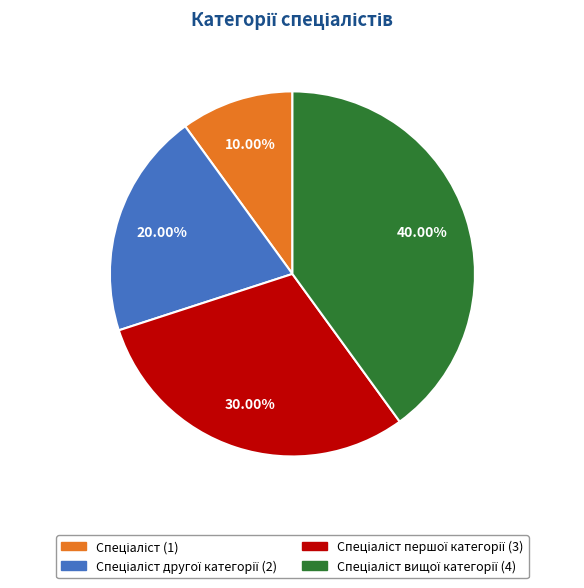

Is there a majority slice in this chart?

No